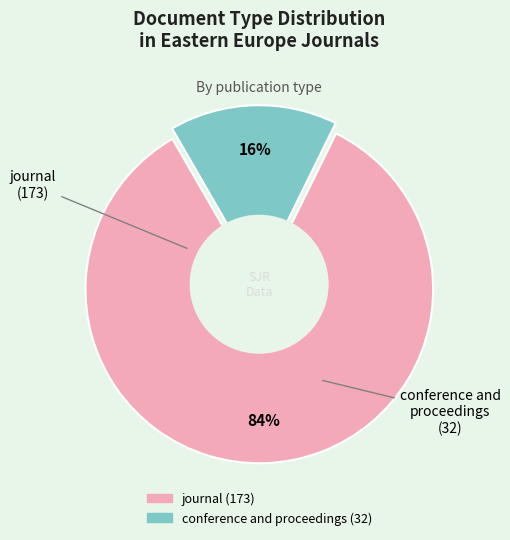

True or false: journal accounts for 92% of the total.

False